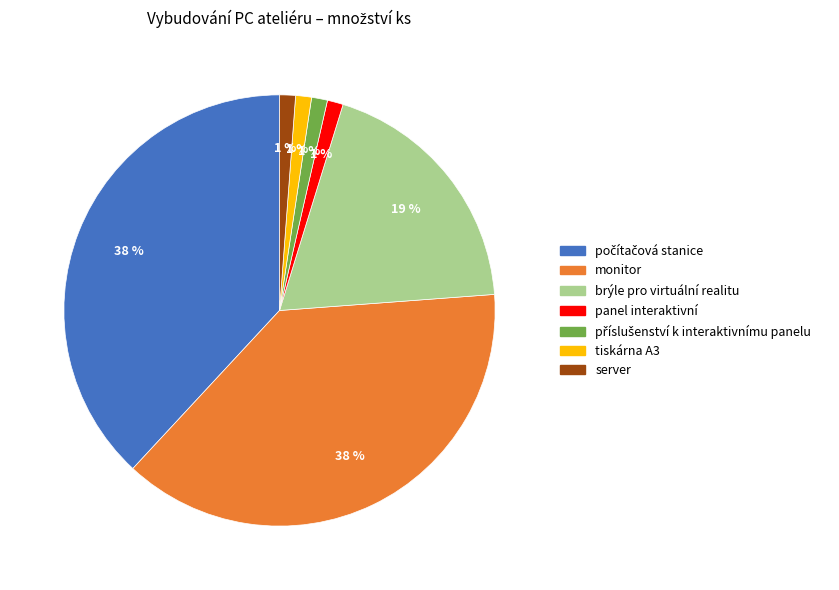

To the nearest percent, what is the average slice percentage?

14%